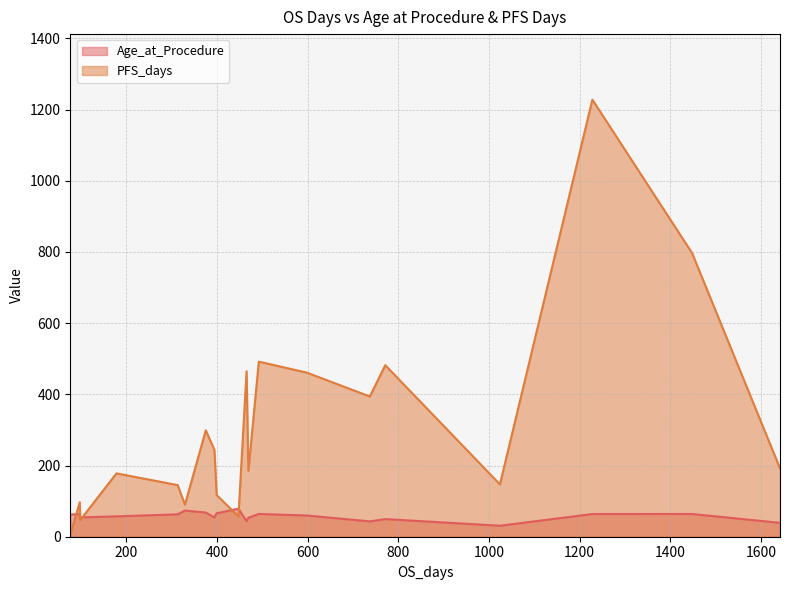

Which series ends up on top after the final intersection of Age_at_Procedure and PFS_days?

PFS_days